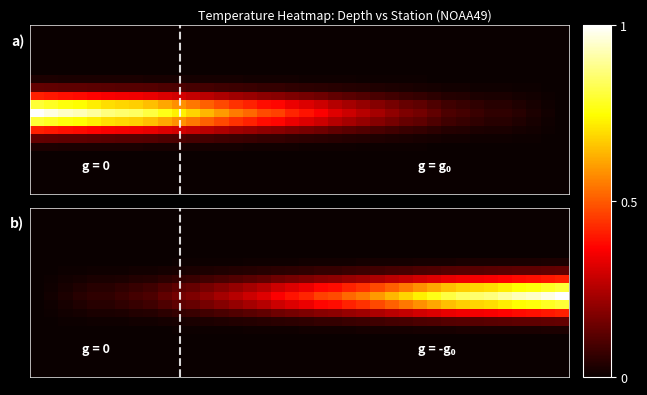

How many categories are shown in the chart?

38